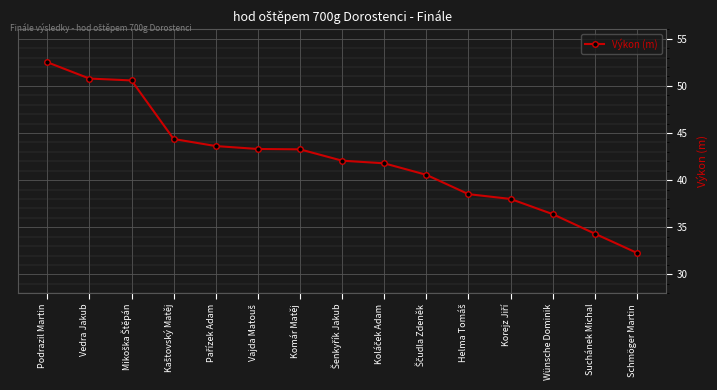

The chart shows a value of 91.8 at Podrazil Martin. True or false?

False